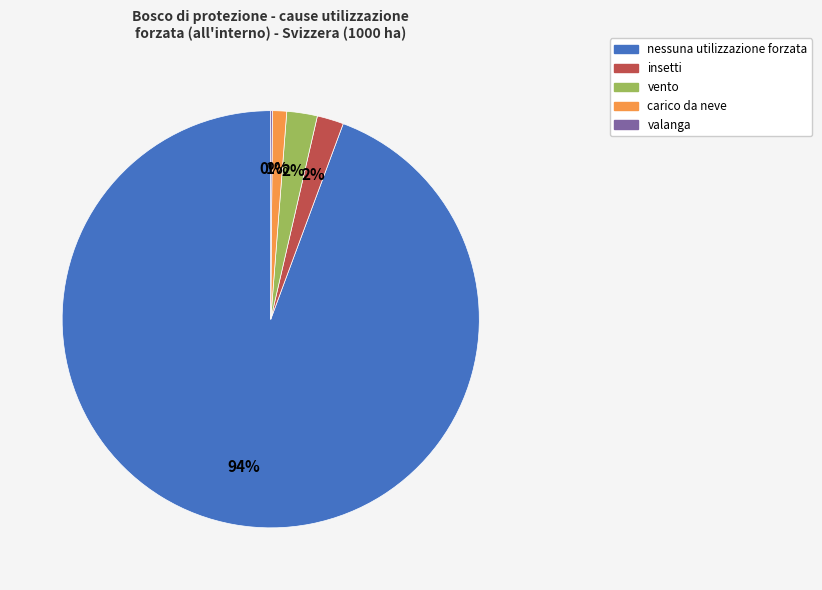

Combined, do vento and insetti account for over 50%?

No